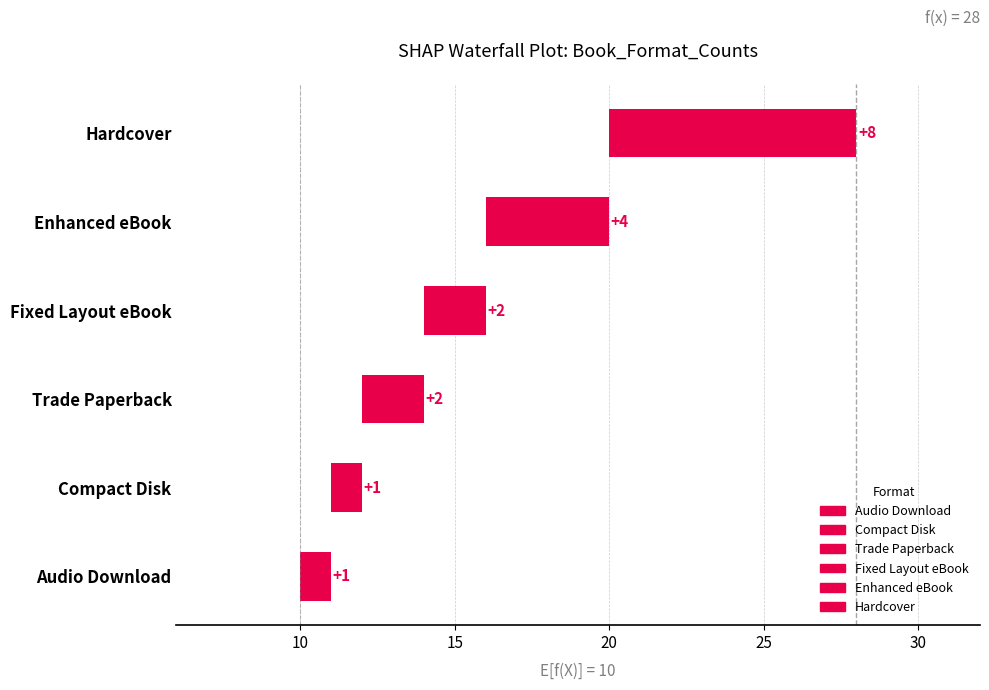

What is the smallest value displayed?

1